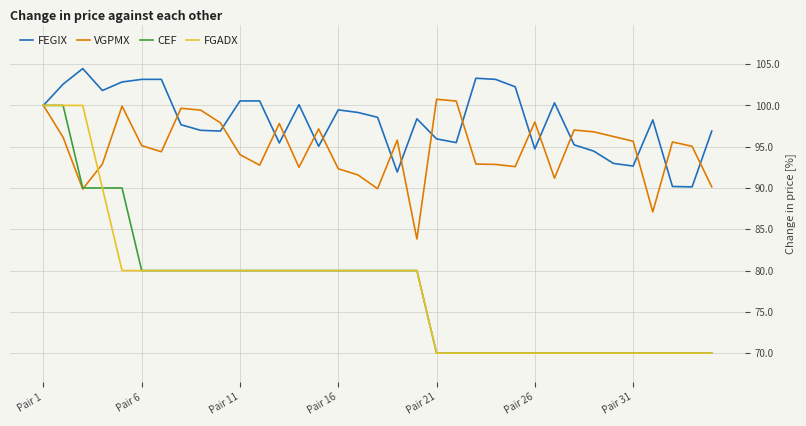

What is the minimum value for VGPMX?

83.8